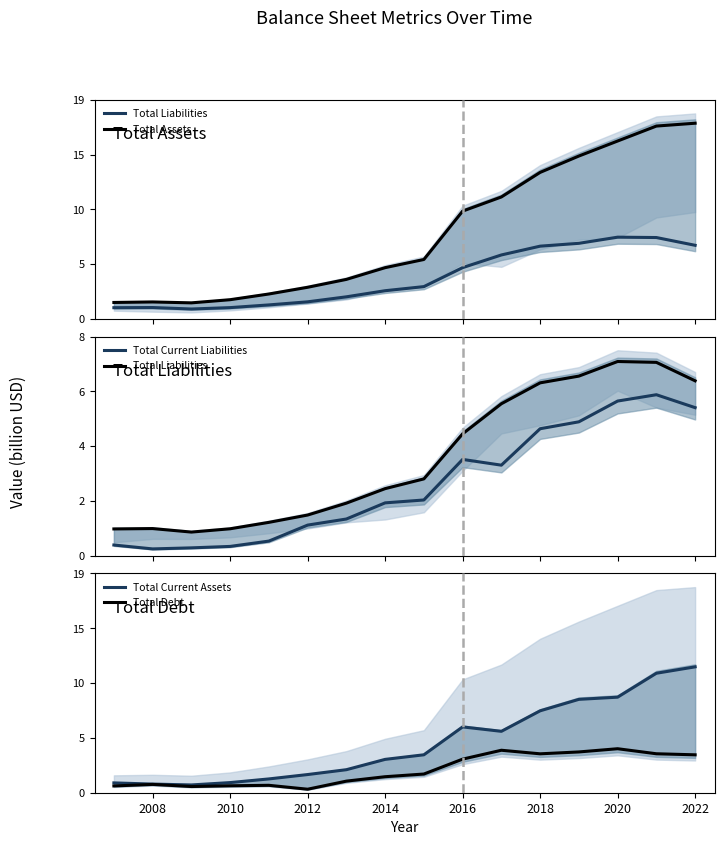

True or false: Total Liabilities and Total Current Liabilities cross at least once.

False